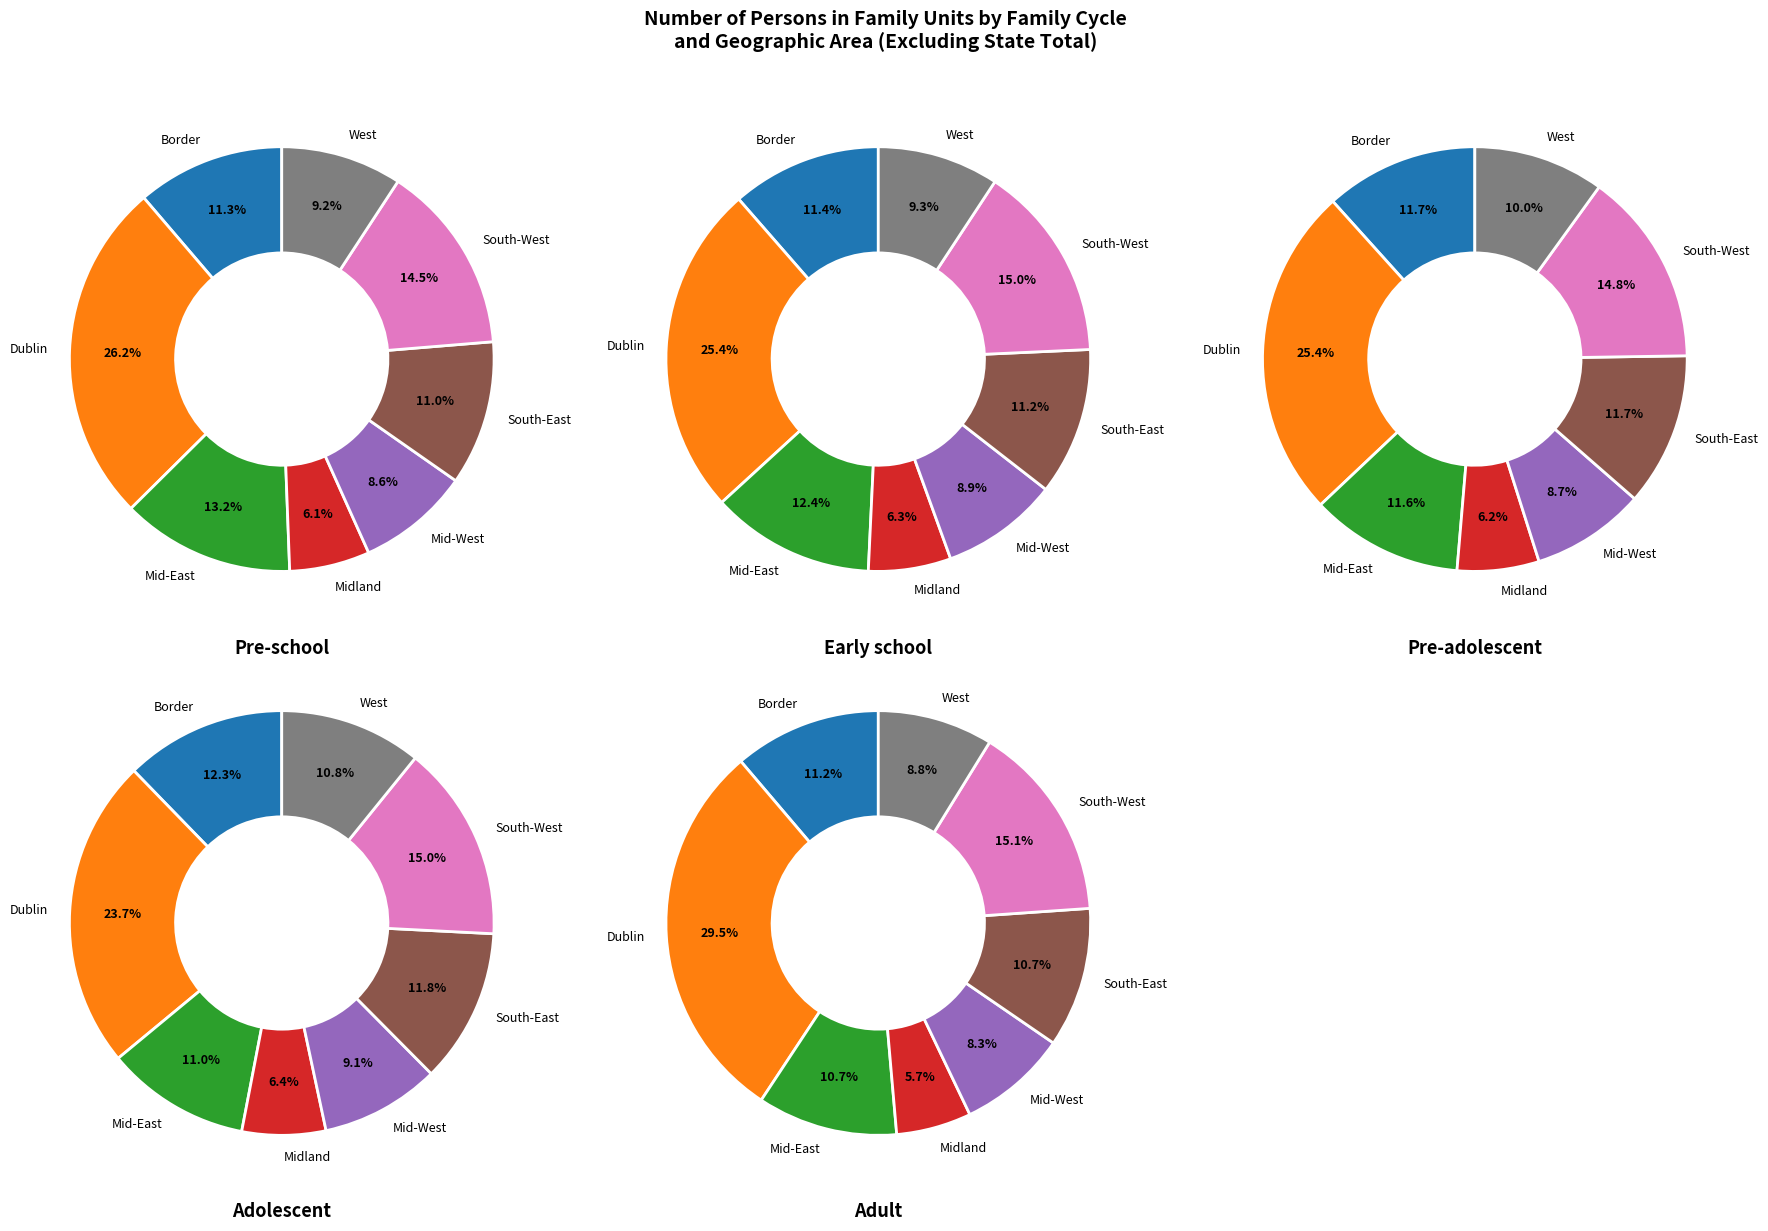

Which series has the widest spread of values?

Adult